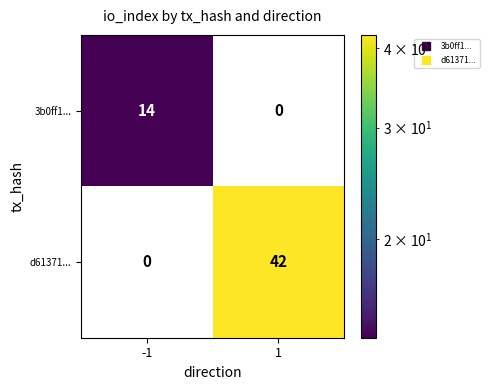

Is it true that d61371... equals 0 at -1?

True